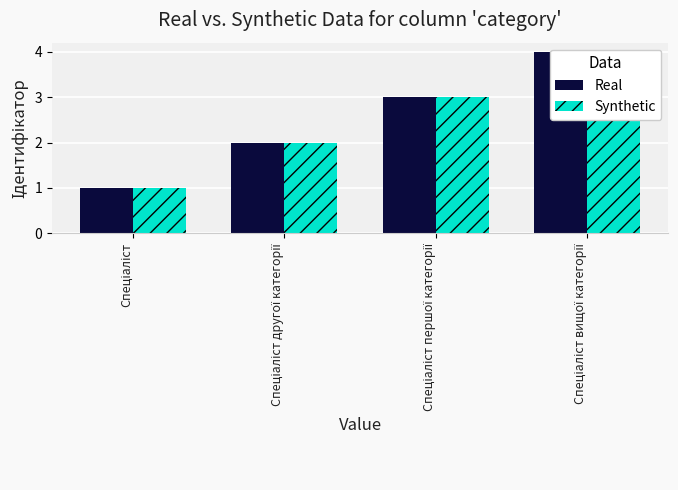

What value does the Synthetic series have at Спеціаліст?

1